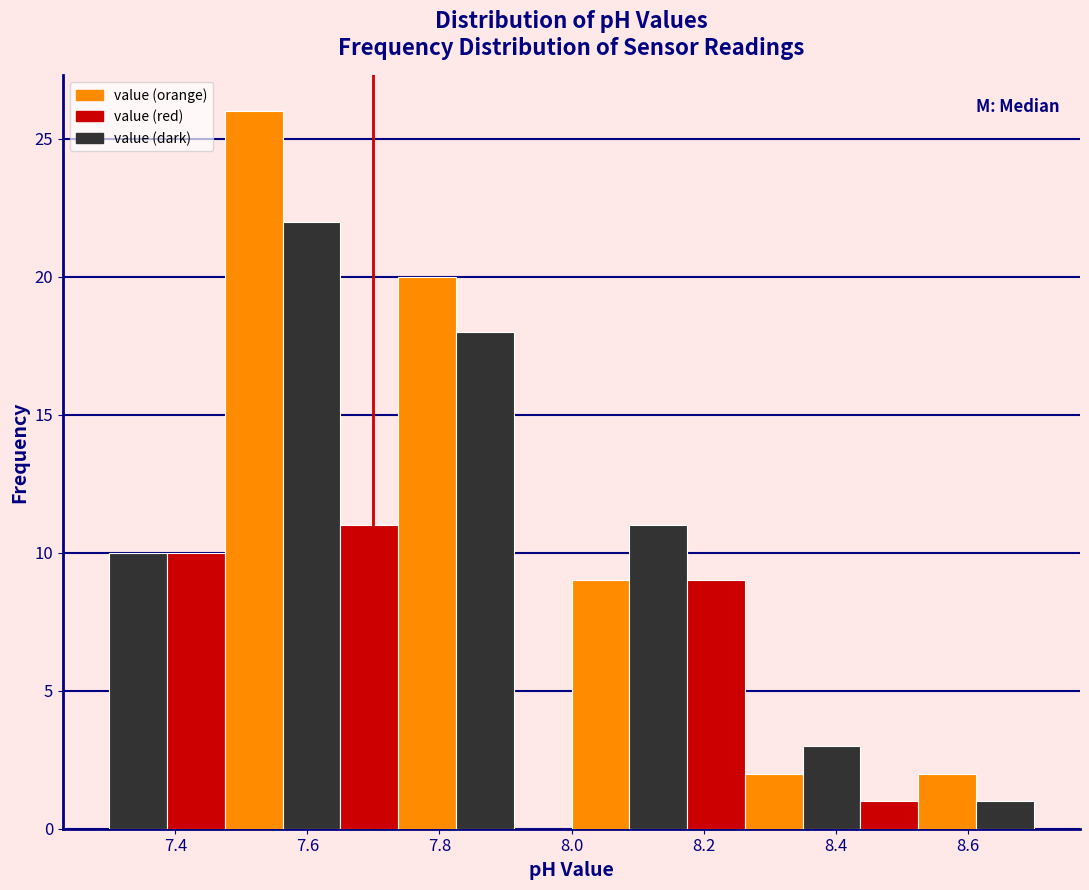

How tall is the bar that spans 8.18 to 8.26 on the x-axis? Neither the bar edges nor the heights are printed on the chart, so give them approximately, as read against the axes.

9